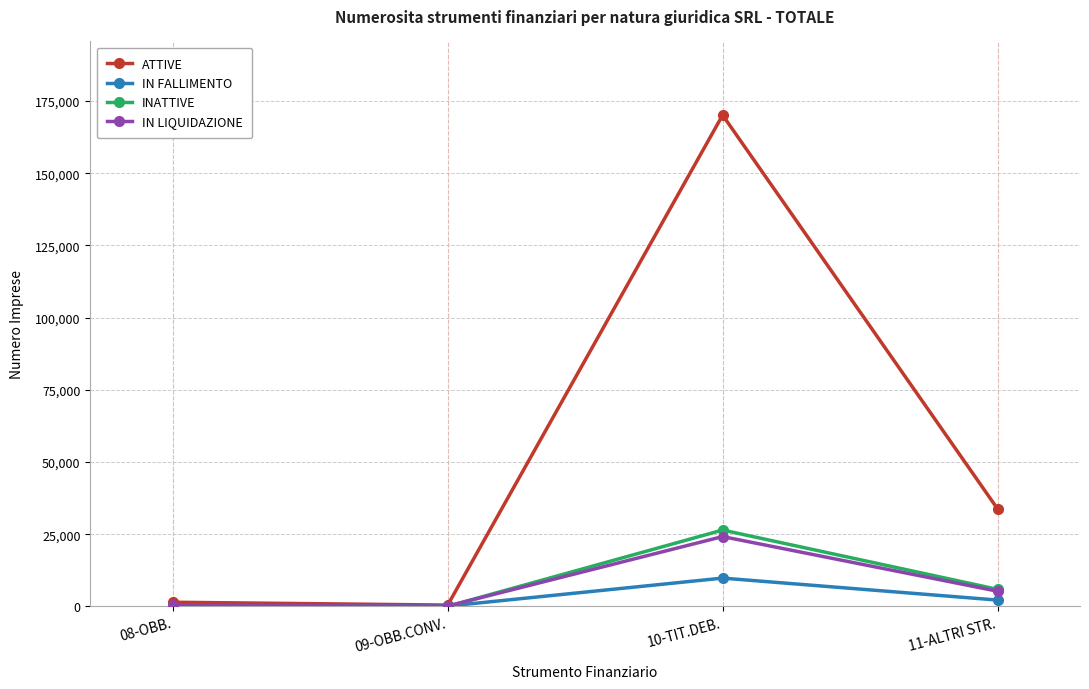

In IN LIQUIDAZIONE, how many points are higher than both neighbors (excluding endpoints)?

1